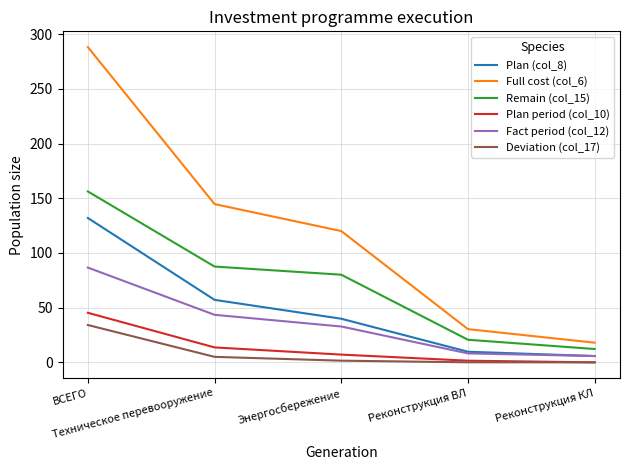

List the series in order of their peak value, highest first.

Full cost (col_6), Remain (col_15), Plan (col_8), Fact period (col_12), Plan period (col_10), Deviation (col_17)